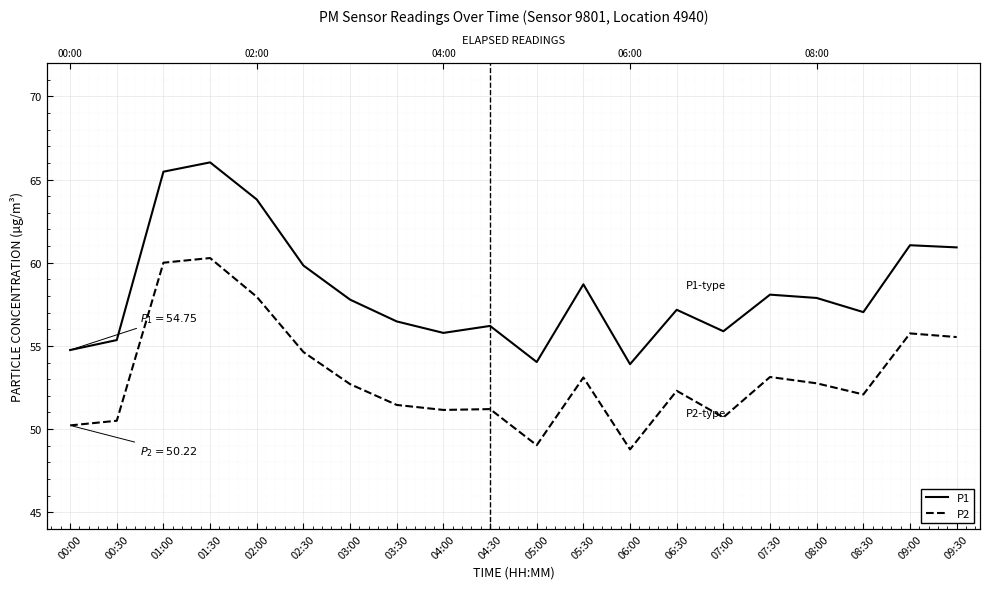

Reading left to right, transcribe all the data shown in this chart.

P1: 54.8	55.4	65.5	66.0	63.8	59.8	57.8	56.5	55.8	56.2	54.0	58.7	53.9	57.2	55.9	58.1	57.9	57.0	61.0	60.9
P2: 50.2	50.5	60.0	60.3	58.0	54.6	52.7	51.5	51.1	51.2	49.0	53.1	48.8	52.3	50.7	53.1	52.8	52.1	55.8	55.5